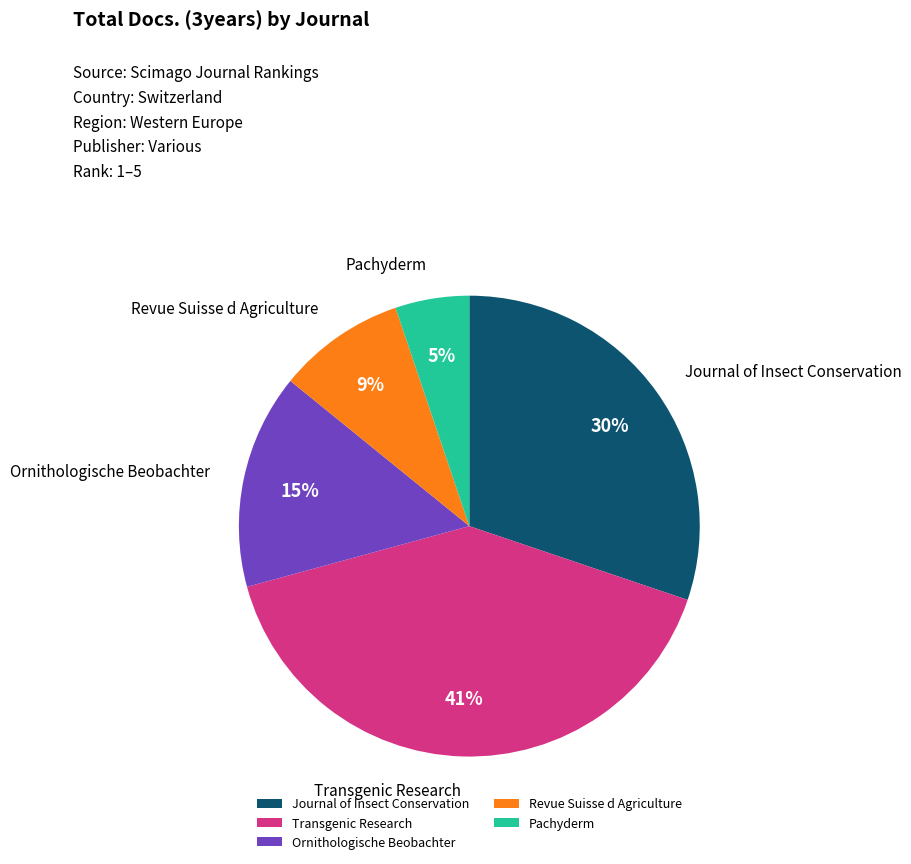

To the nearest percent, what percentage of the pie is Pachyderm?

5%